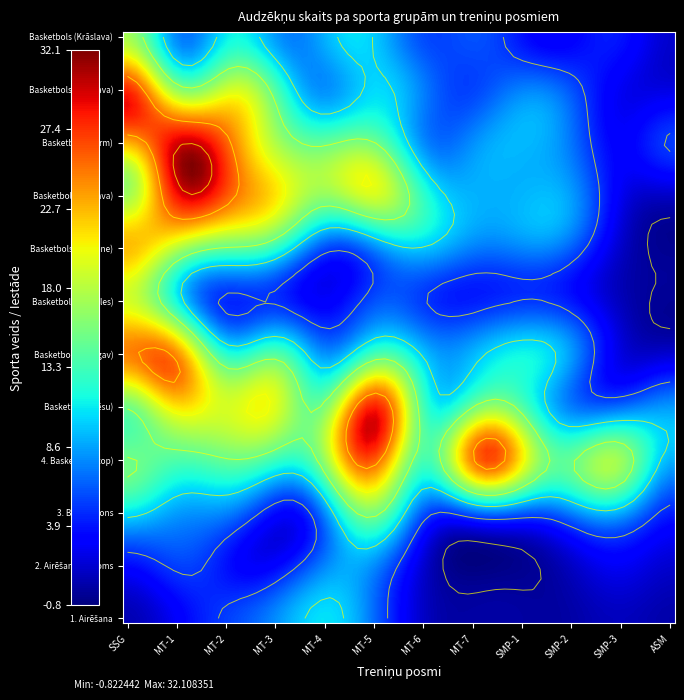

Is the value of Basketbols (Jelgava) at ASM greater than the value of 4. Basketbols (top) at MT-1?

No